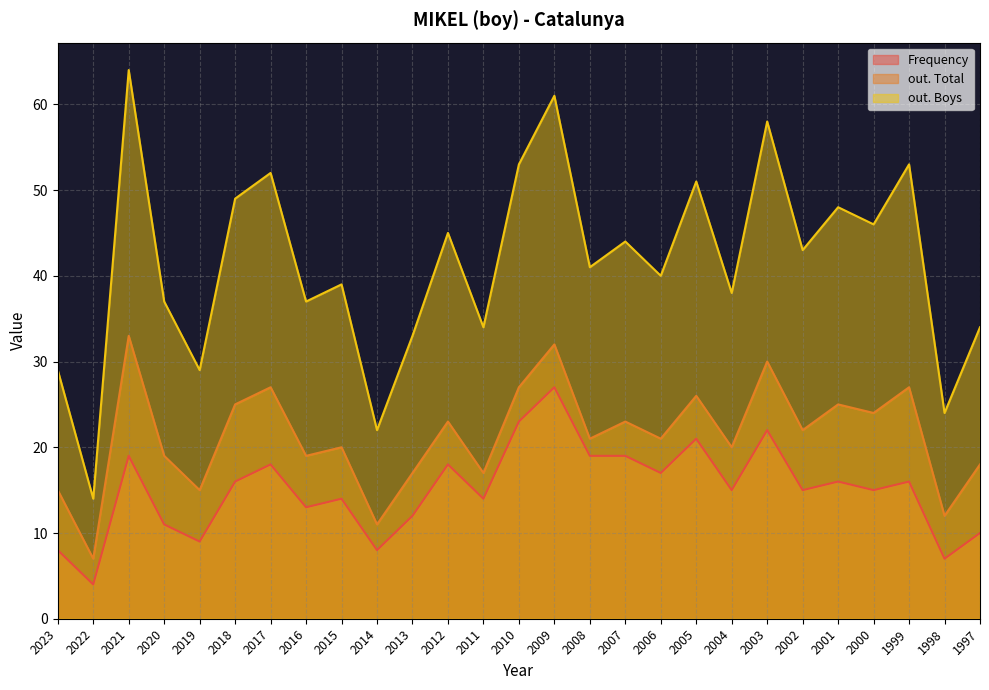

What is the sum of the Frequency values at 2018 and 2003?

38